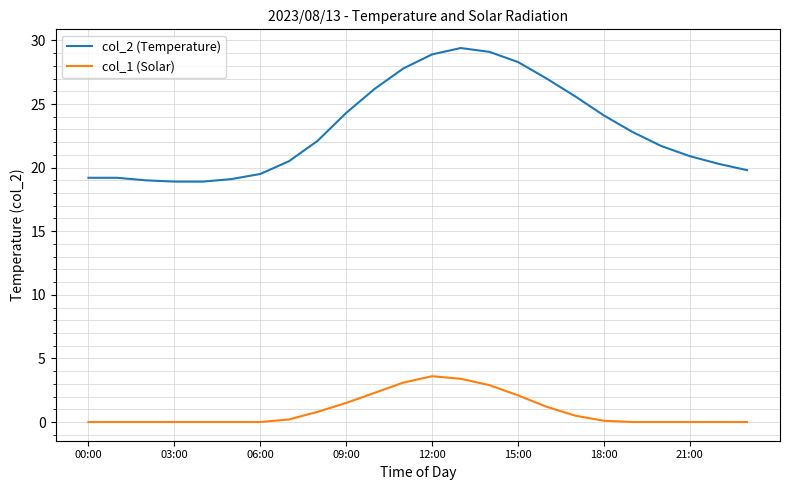

How many lines are shown in the chart?

2